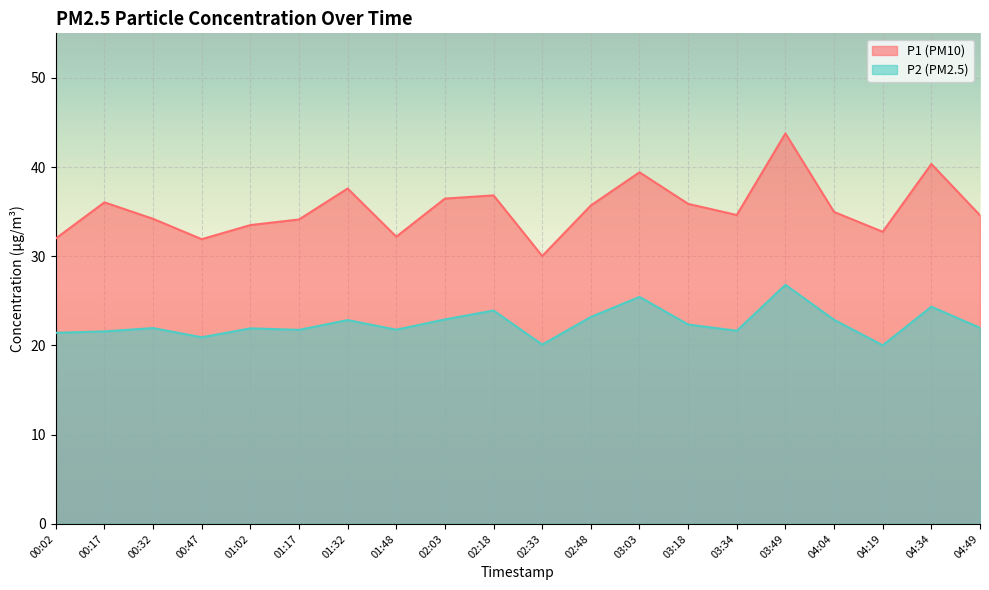

Reading left to right, list all the values displayed in this chart.

P1: 00:02=32.0	00:17=36.0	00:32=34.2	00:47=31.9	01:02=33.5	01:17=34.1	01:32=37.6	01:48=32.2	02:03=36.5	02:18=36.8	02:33=30.0	02:48=35.7	03:03=39.4	03:18=35.9	03:34=34.6	03:49=43.8	04:04=35.0	04:19=32.8	04:34=40.4	04:49=34.6
P2: 00:02=21.4	00:17=21.6	00:32=21.9	00:47=20.9	01:02=21.9	01:17=21.8	01:32=22.9	01:48=21.8	02:03=22.9	02:18=23.9	02:33=20.1	02:48=23.2	03:03=25.4	03:18=22.4	03:34=21.6	03:49=26.8	04:04=22.9	04:19=20.0	04:34=24.4	04:49=22.0